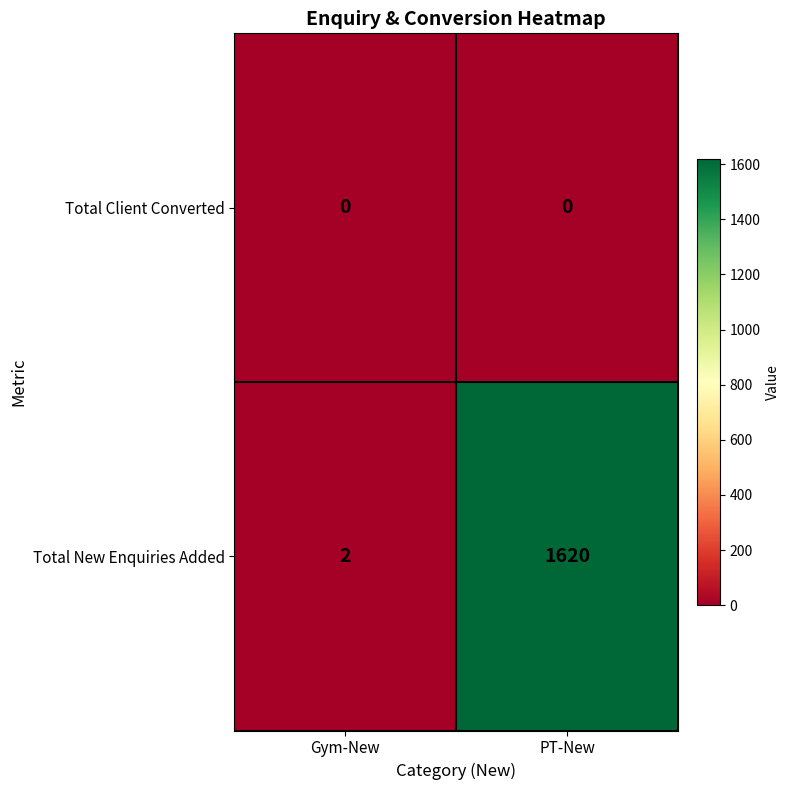

What is the sum of all Total New Enquiries Added values?

1622